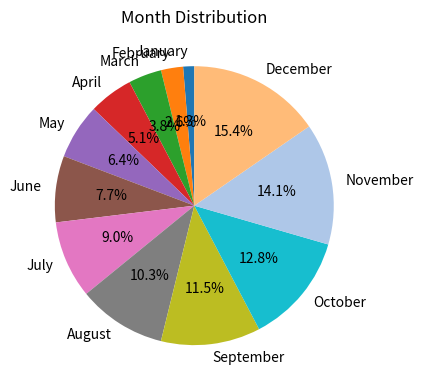

Is it true that June is 17% of the pie?

False